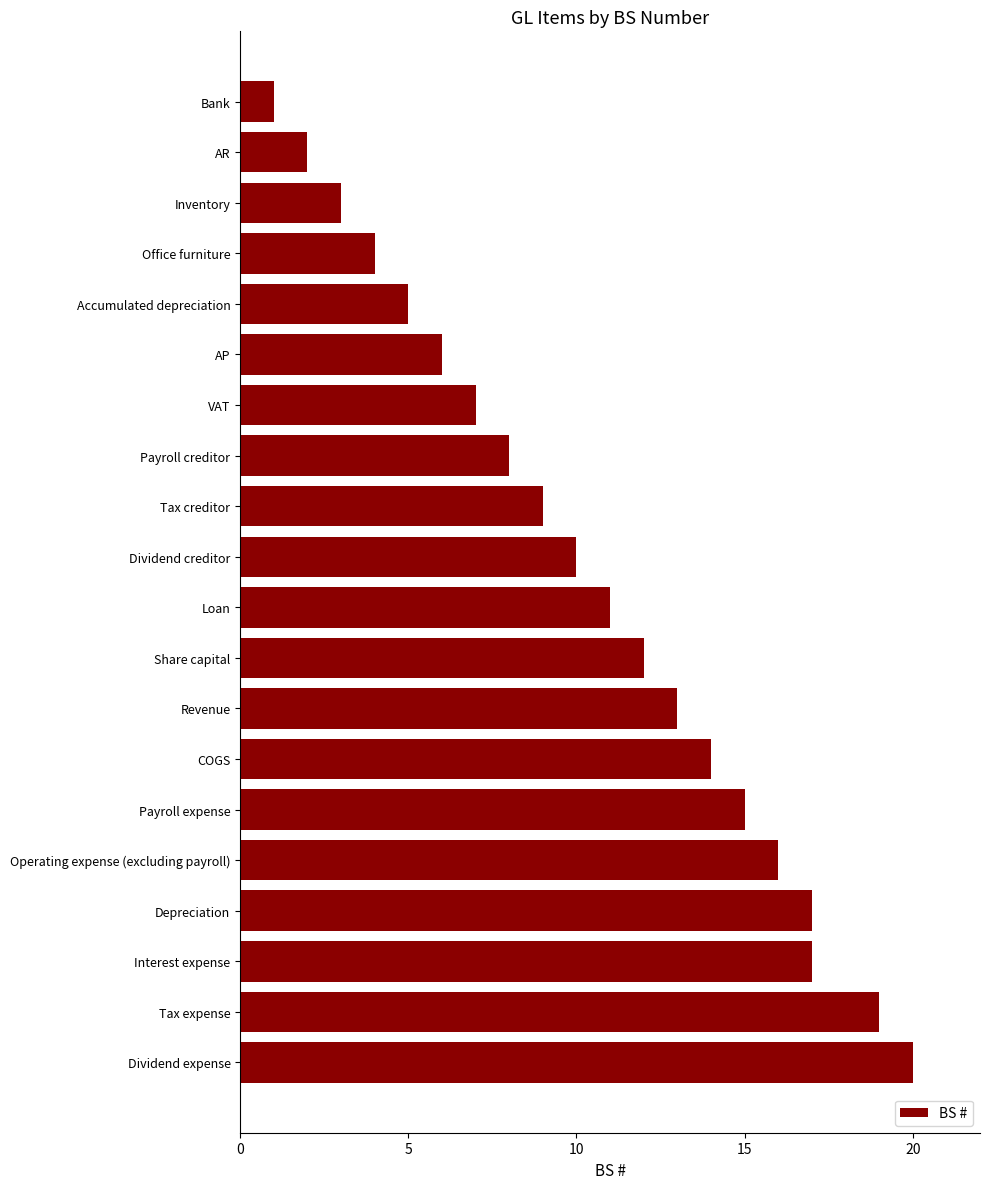

Where is the data nearest to the value 10?

Dividend creditor